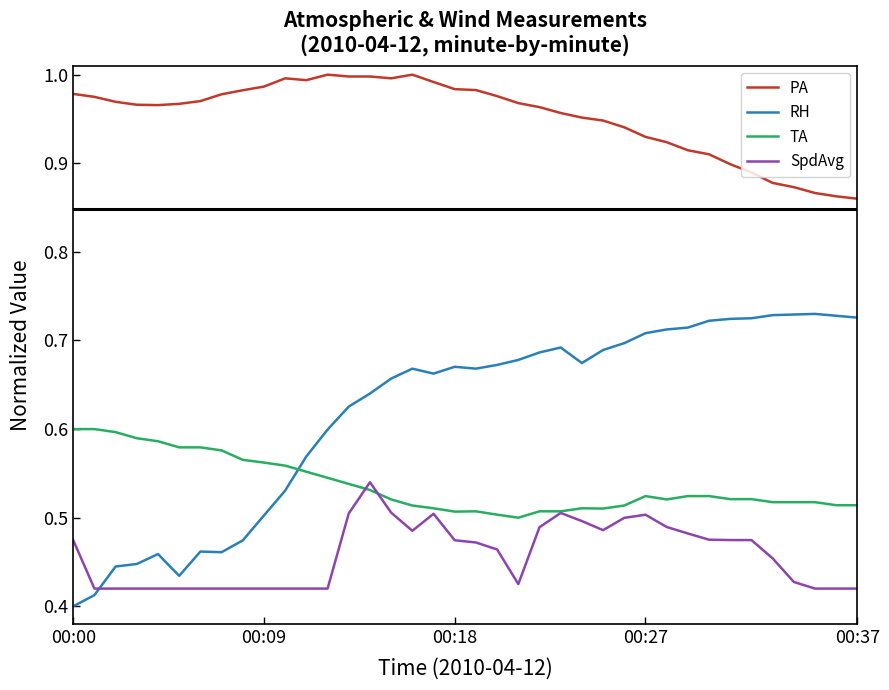

Which series has the widest spread of values?

RH